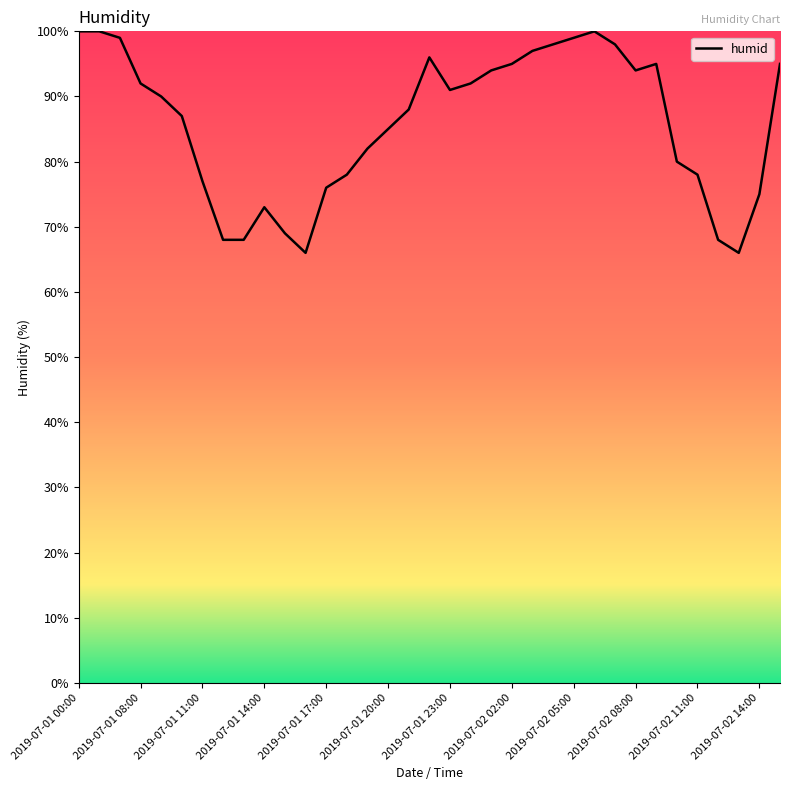

Count the number of data series in this chart.

1